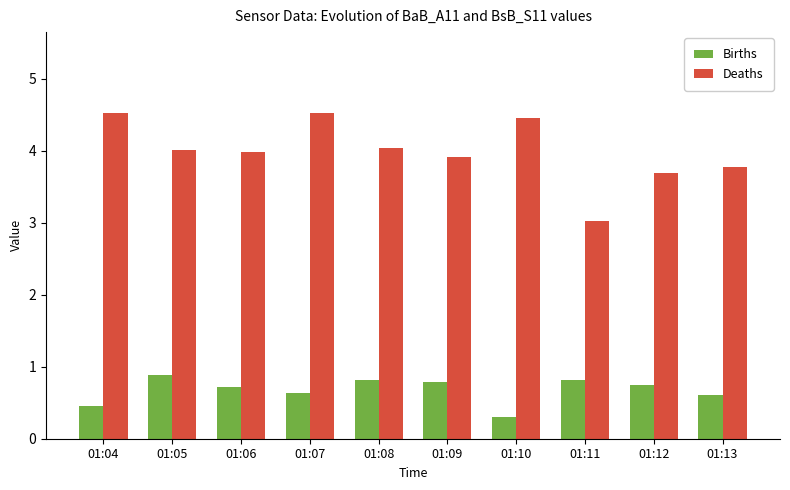

Is it true that Deaths equals 3.8 at 01:13?

True